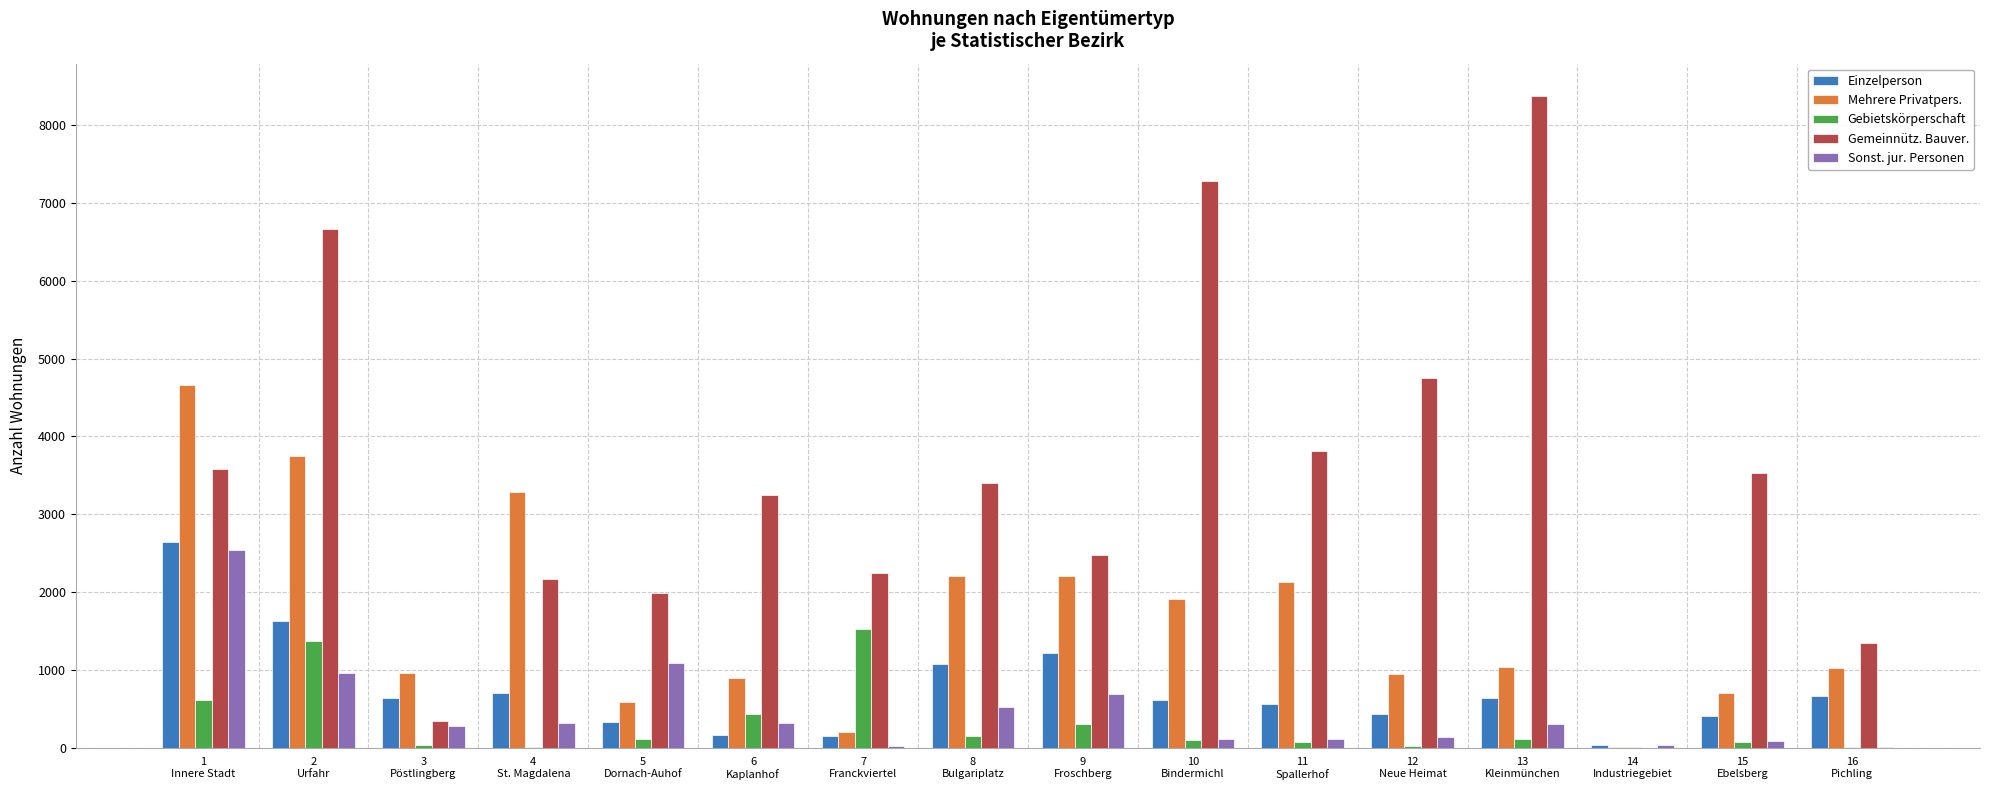

Which series has the largest total across all categories?

Gemeinnütz. Bauver.